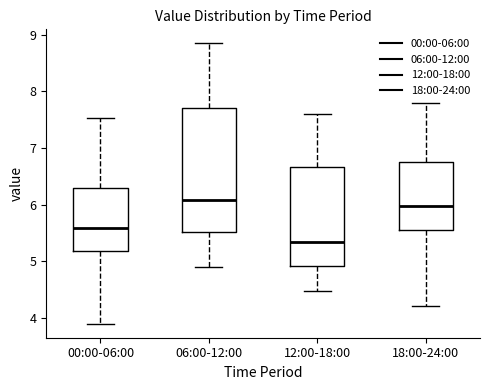

Which box's median line is the lowest?

12:00-18:00